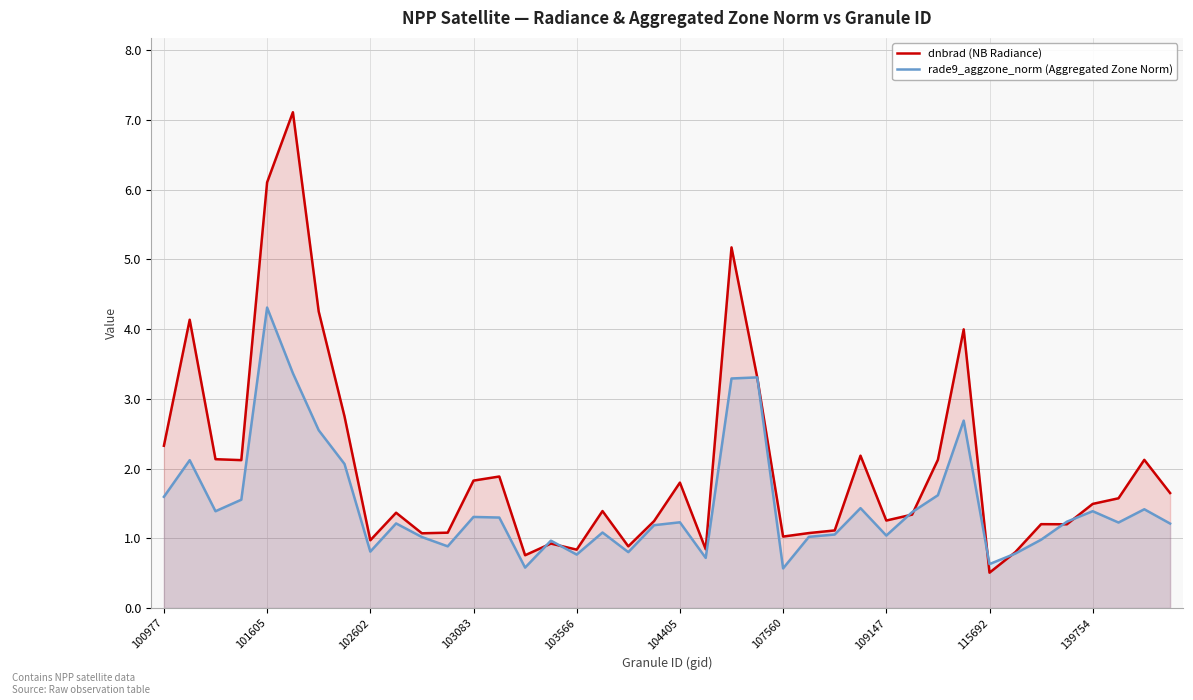

Between 34 and 15, which is larger?

34